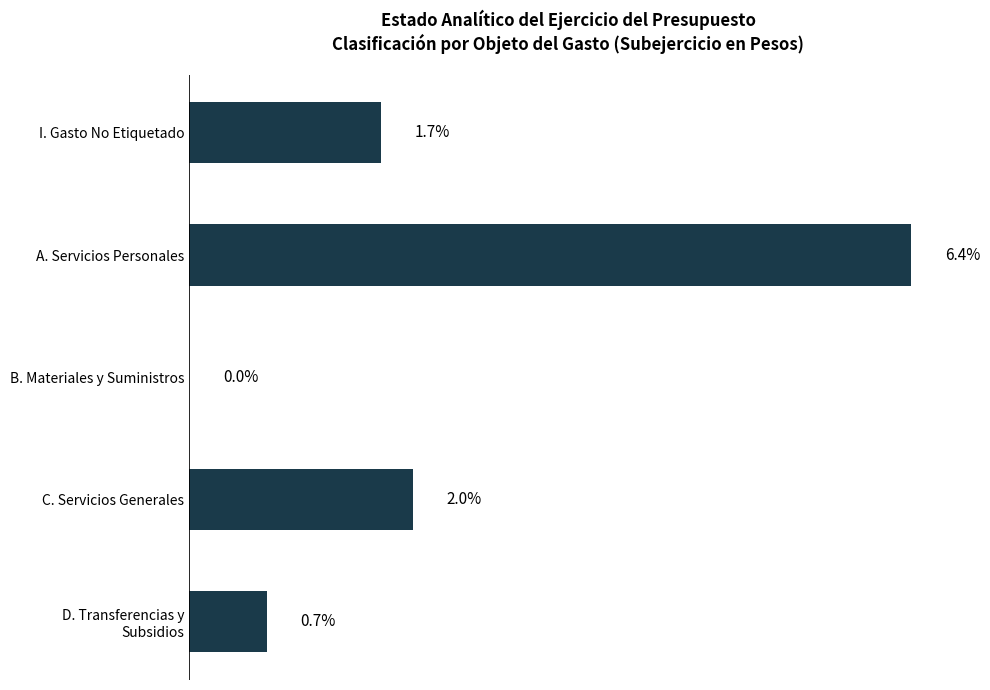

At which category does the chart reach its peak across all series?

A. Servicios Personales